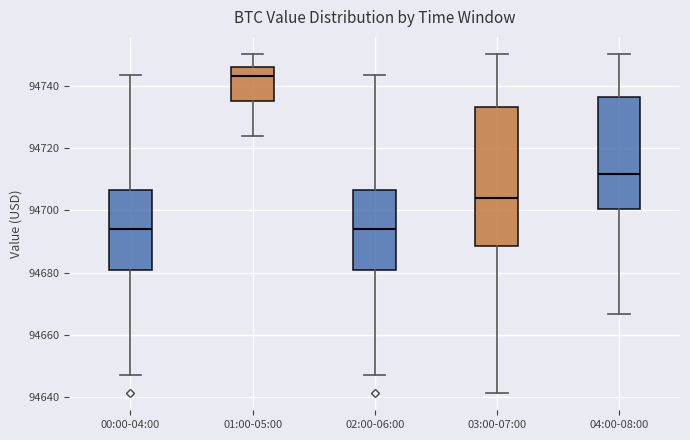

Reading left to right, read every box against the y-axis: the position of its median line, the range the box covers, and the ends of its whiskers. The values are not printed on the chart, so give them approximately, as read against the axis.

00:00-04:00: median 94694, box 94680 to 94706, whiskers 94648 to 94744
01:00-05:00: median 94744, box 94736 to 94746, whiskers 94724 to 94750
02:00-06:00: median 94694, box 94680 to 94706, whiskers 94648 to 94744
03:00-07:00: median 94704, box 94688 to 94734, whiskers 94642 to 94750
04:00-08:00: median 94712, box 94700 to 94736, whiskers 94666 to 94750